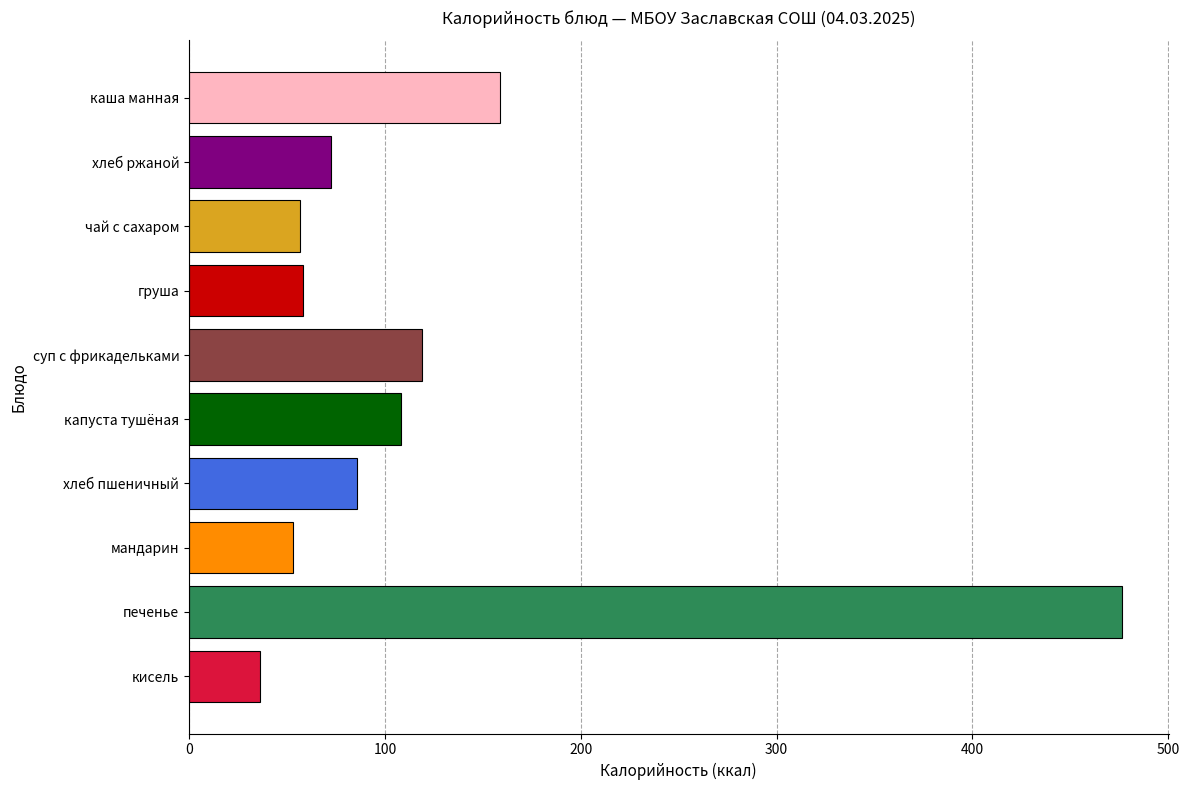

What is the change in value from каша манная to хлеб пшеничный?

-72.9